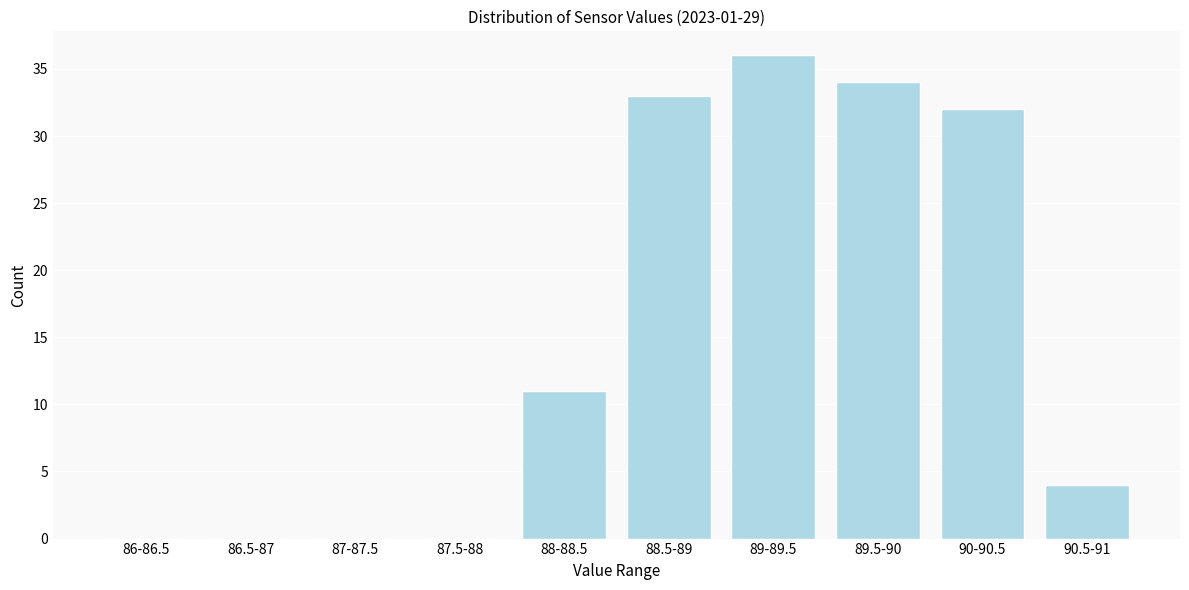

Reading left to right, transcribe all the data shown in this chart.

86-86.5=0	86.5-87=0	87-87.5=0	87.5-88=0	88-88.5=11	88.5-89=33	89-89.5=36	89.5-90=34	90-90.5=32	90.5-91=4